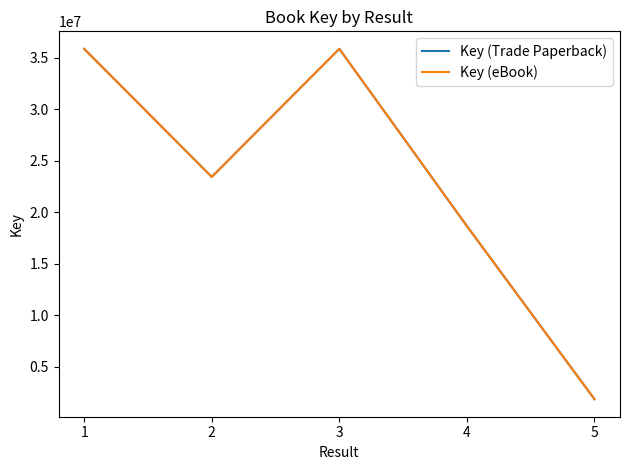

At how many categories does at least one series exceed 25289949?

2